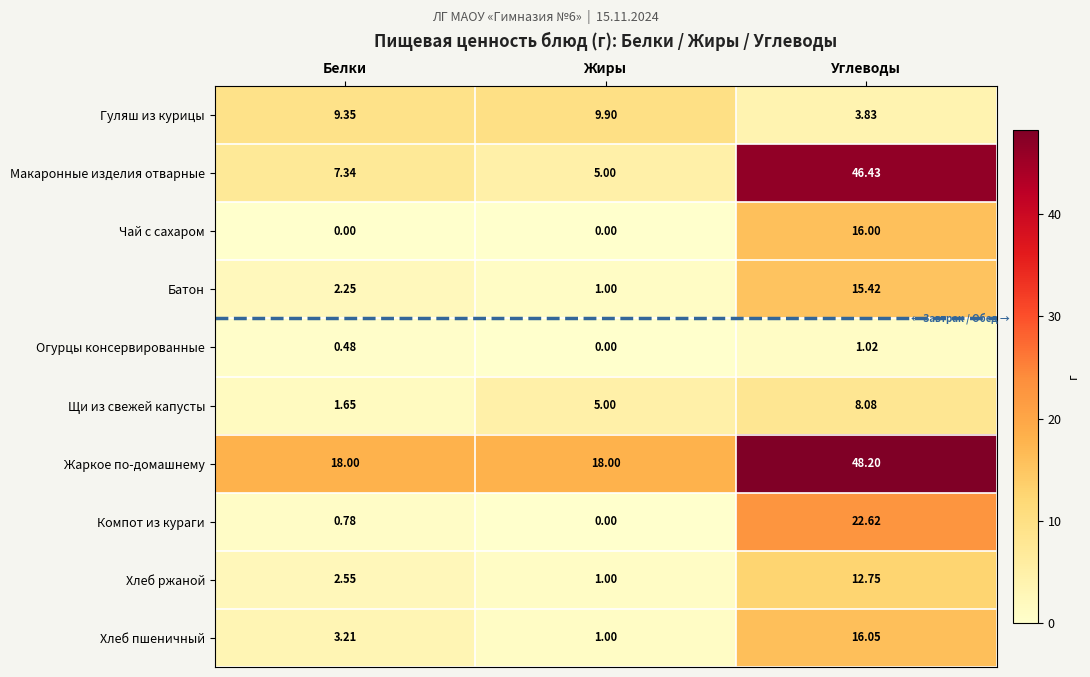

Which label corresponds to the largest value in the chart?

Углеводы